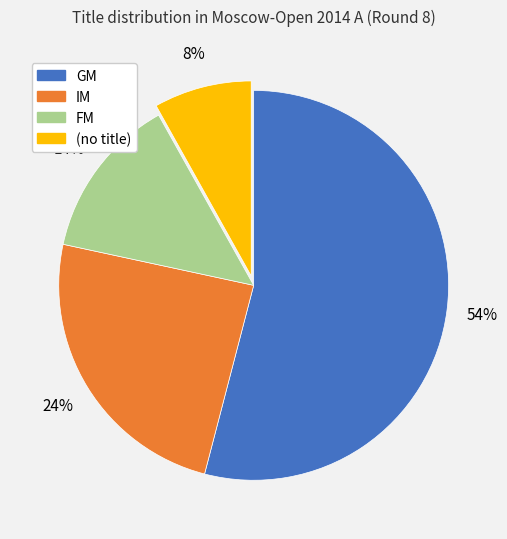

To the nearest percent, what is the difference between the largest and smallest slice percentages?

46%